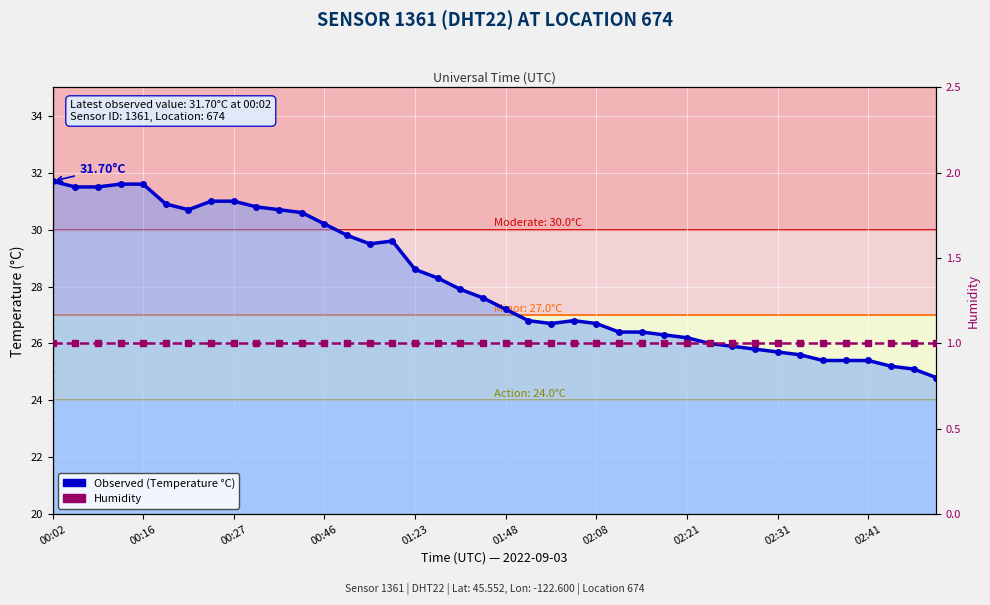

What is the total value across all series at 13?

30.8